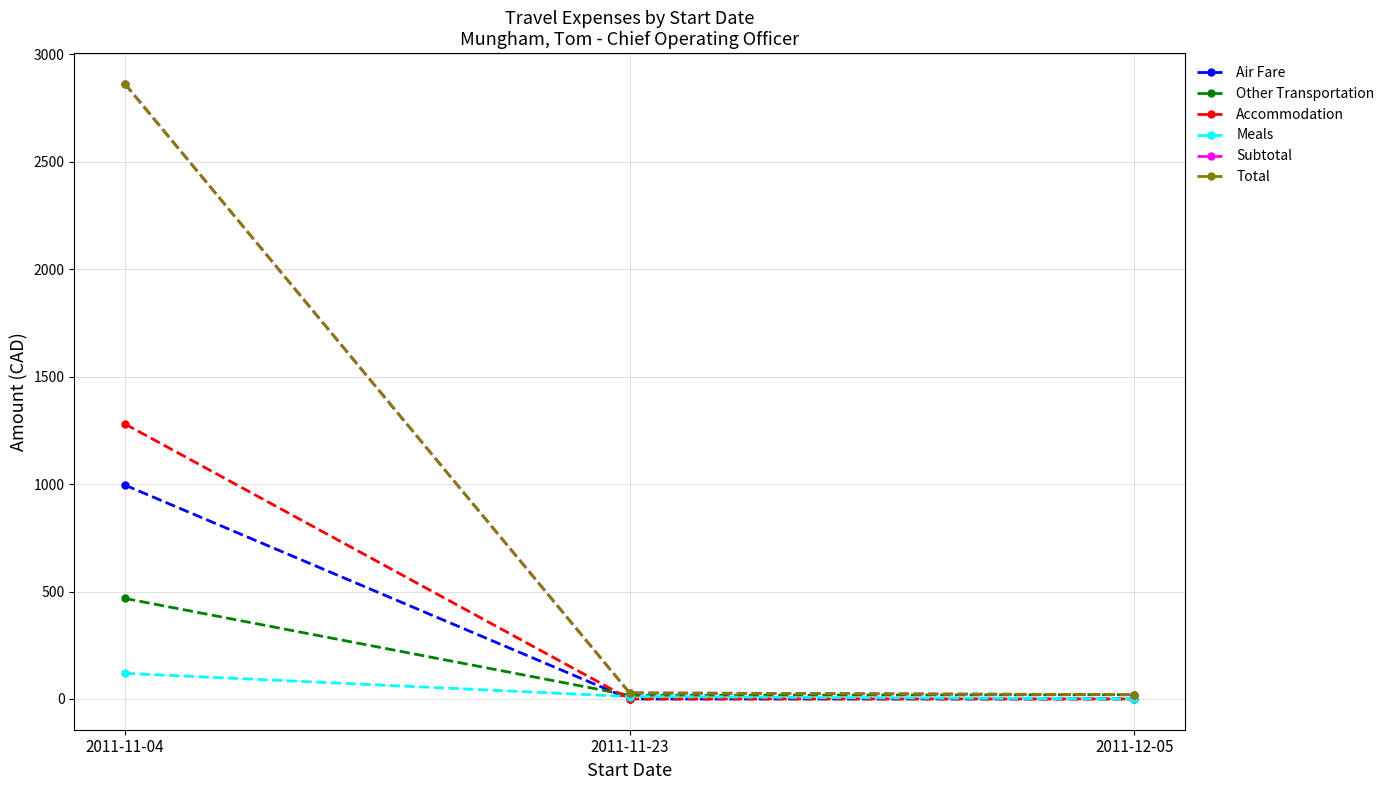

Reading left to right, what are all the values shown in this chart?

Air Fare: 995.3	0.0	0.0
Other Transportation: 467.9	17.0	19.8
Accommodation: 1279.9	0.0	0.0
Meals: 119.6	11.2	0.0
Subtotal: 2862.6	28.2	19.8
Total: 2862.6	28.2	19.8